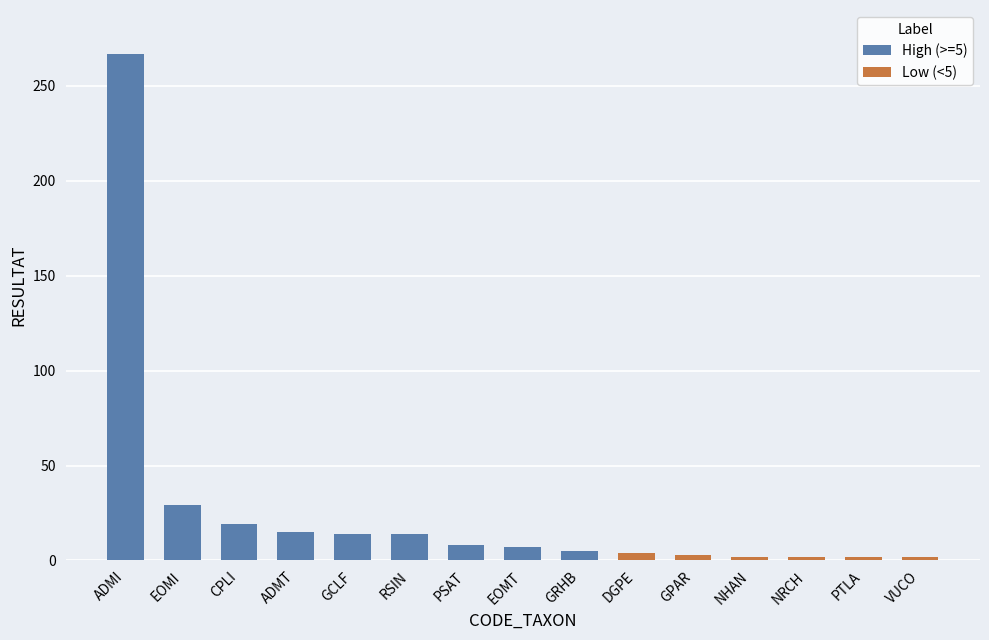

What is the maximum value for High (>=5)?

267